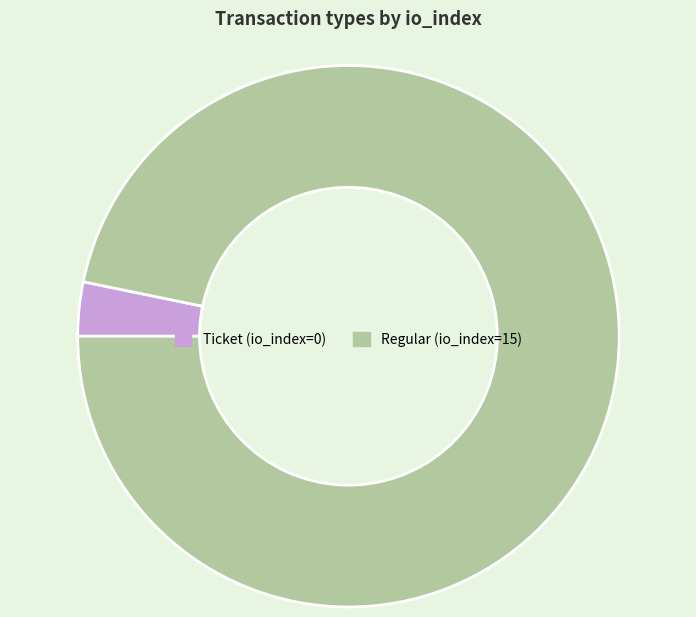

What is the largest slice in the pie chart?

Regular